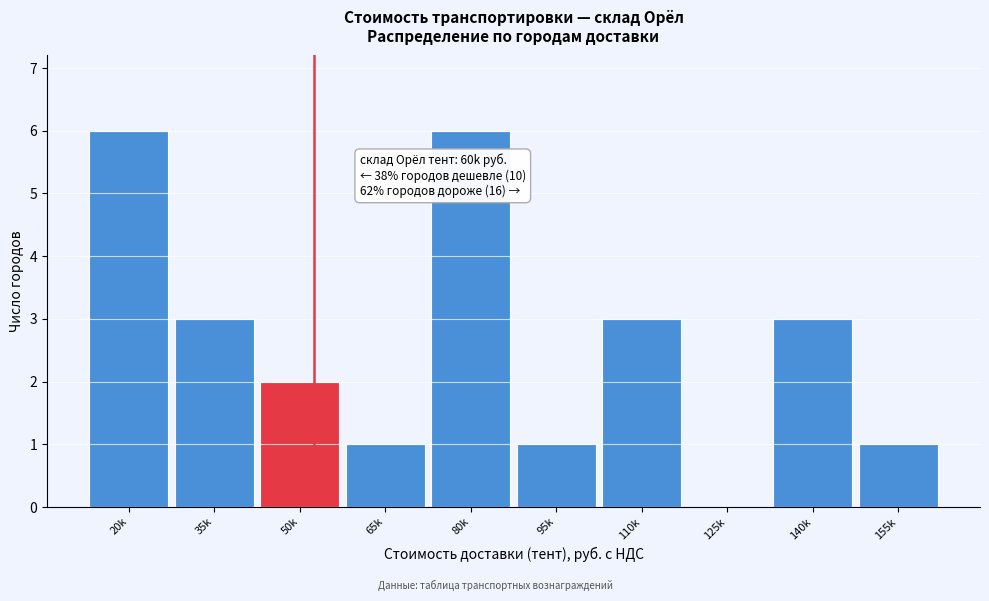

Reading left to right, list all the values displayed in this chart.

20k=6	35k=3	50k=2	65k=1	80k=6	95k=1	110k=3	125k=0	140k=3	155k=1